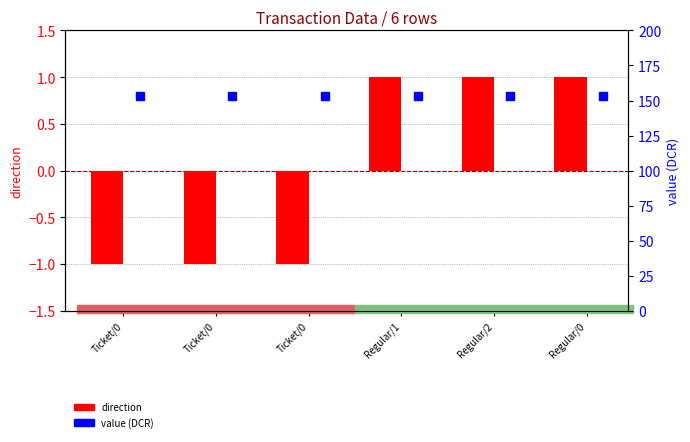

At how many categories does at least one series exceed 87?

6